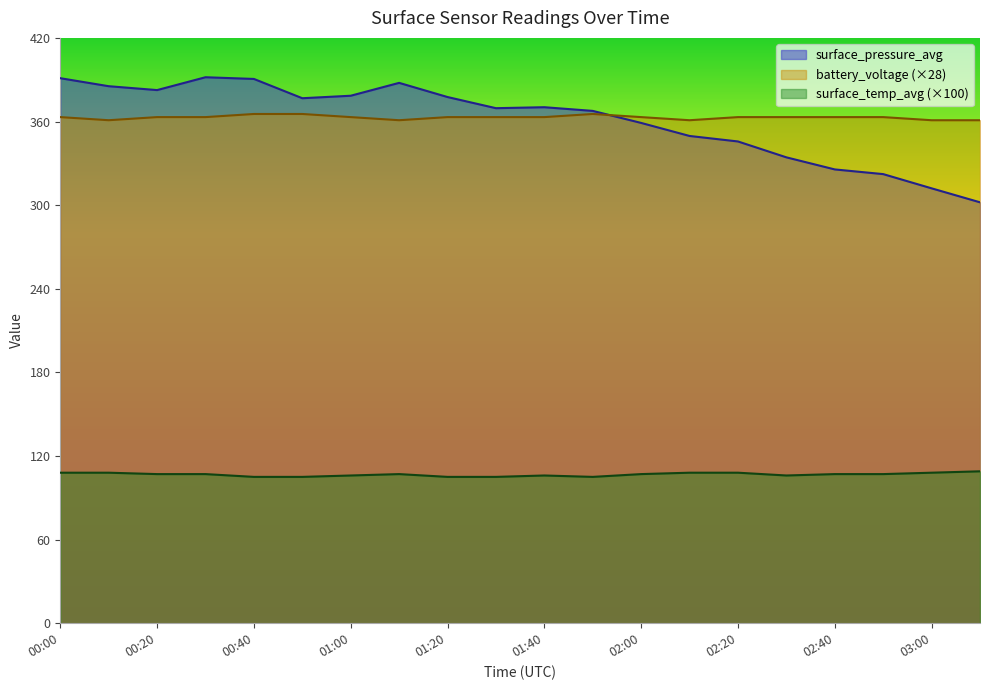

How many lines are shown in the chart?

3